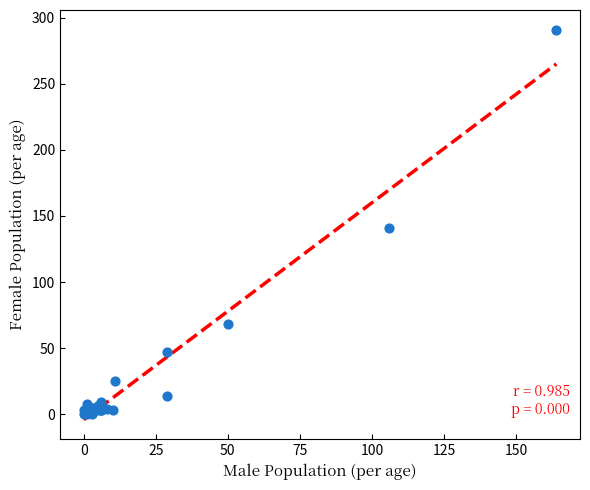

What Y value in the scatter plot is closest to 145?

141